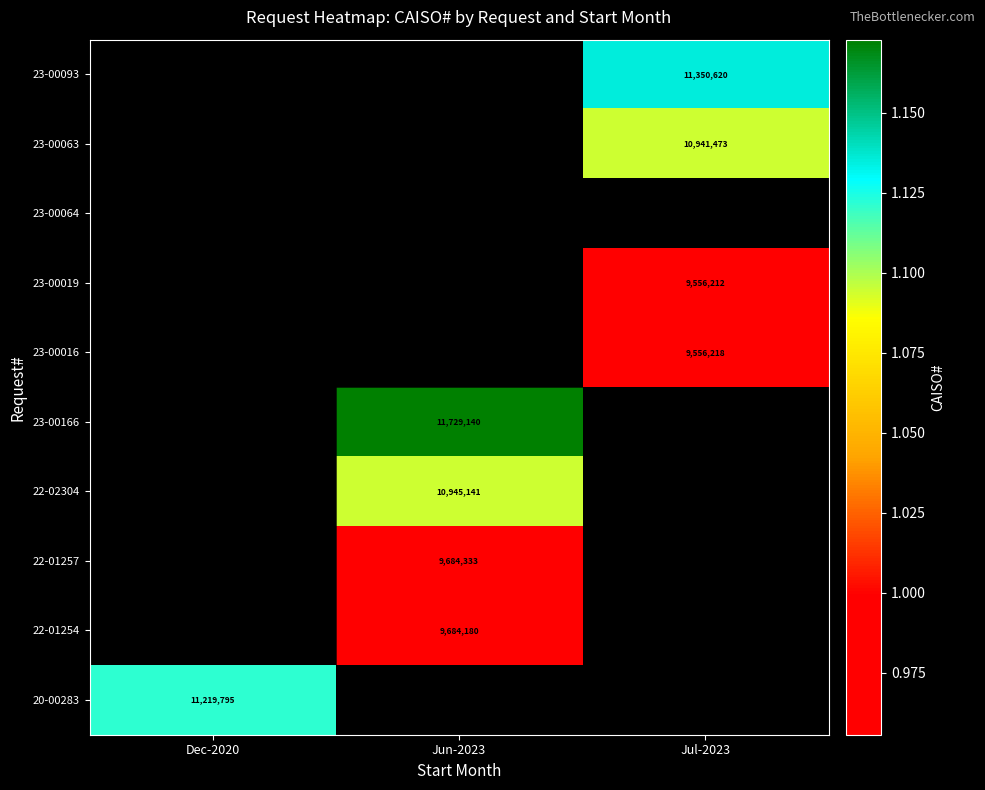

The value of 23-00166 at Jun-2023 is 11729140. True or false?

True